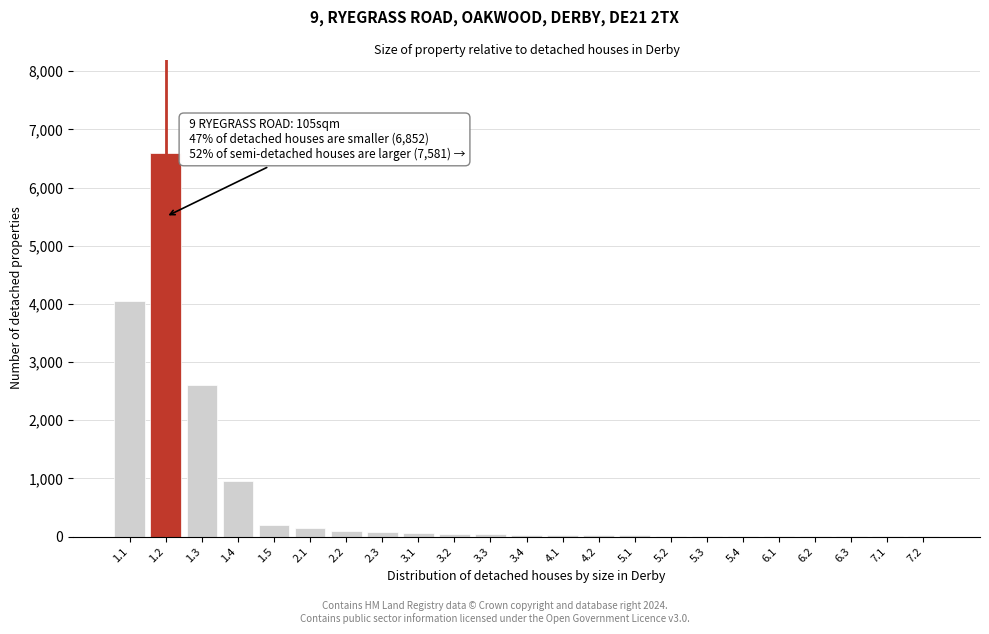

Approximately how many times larger is the value at 1.1 compared to 1.3?

1.6